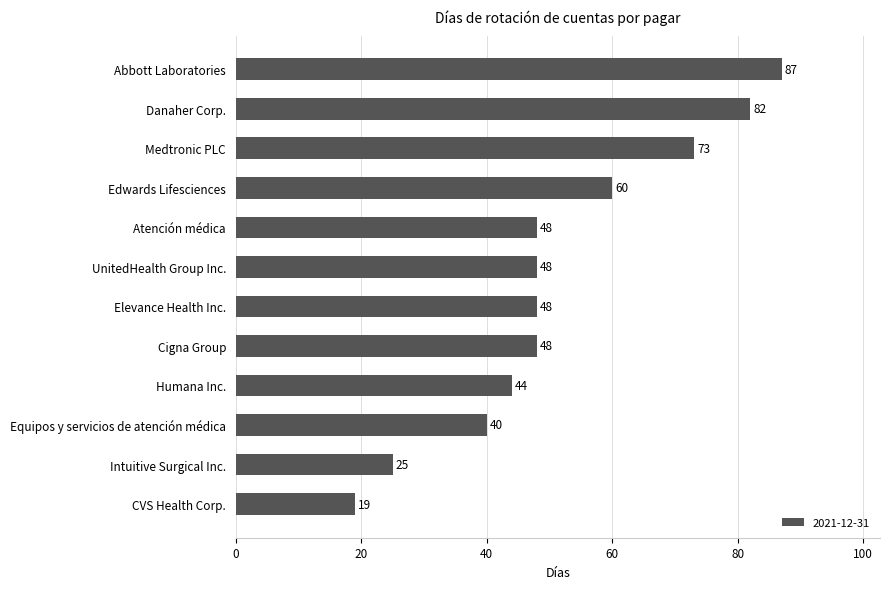

Is it true that the value at Humana Inc. is 44?

True